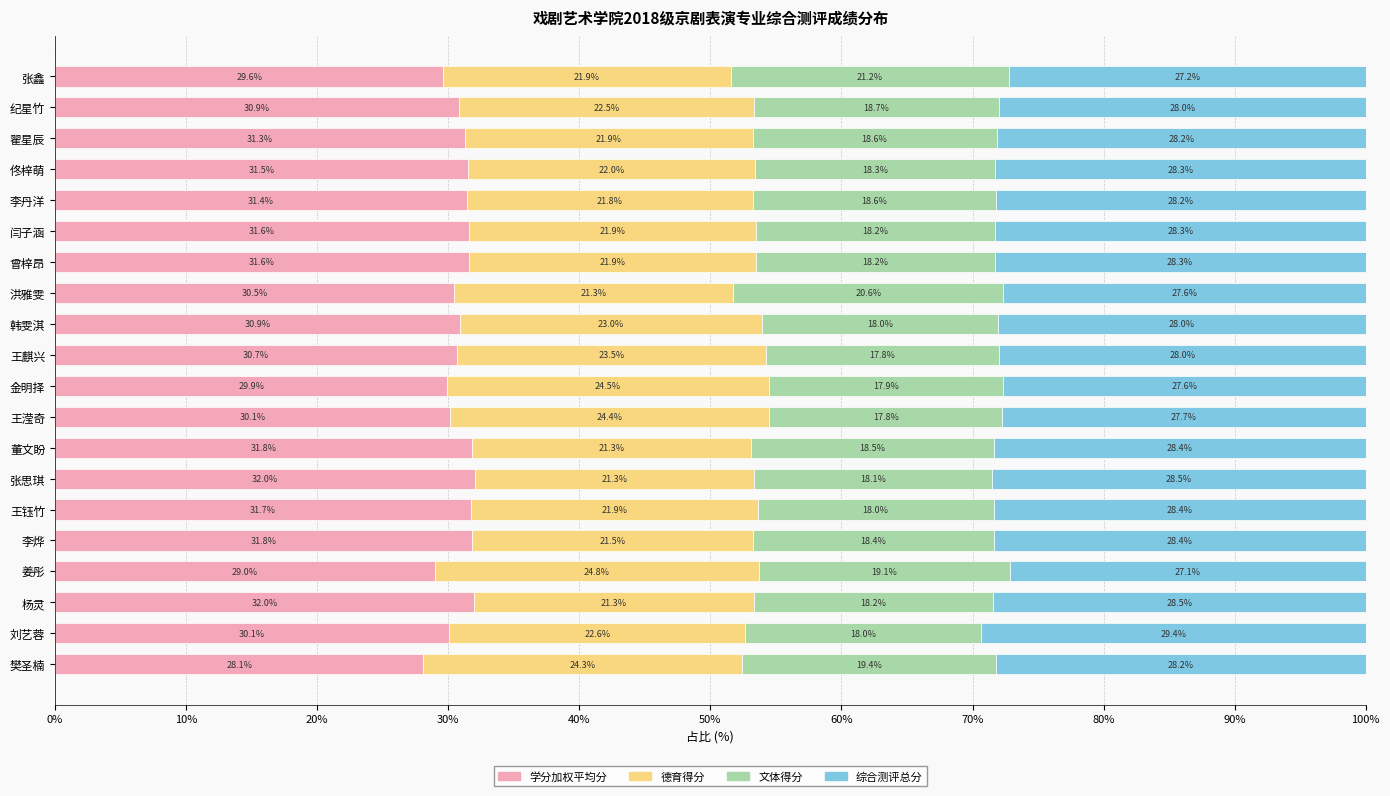

What is the total value across all series at 洪雅雯?

100.0